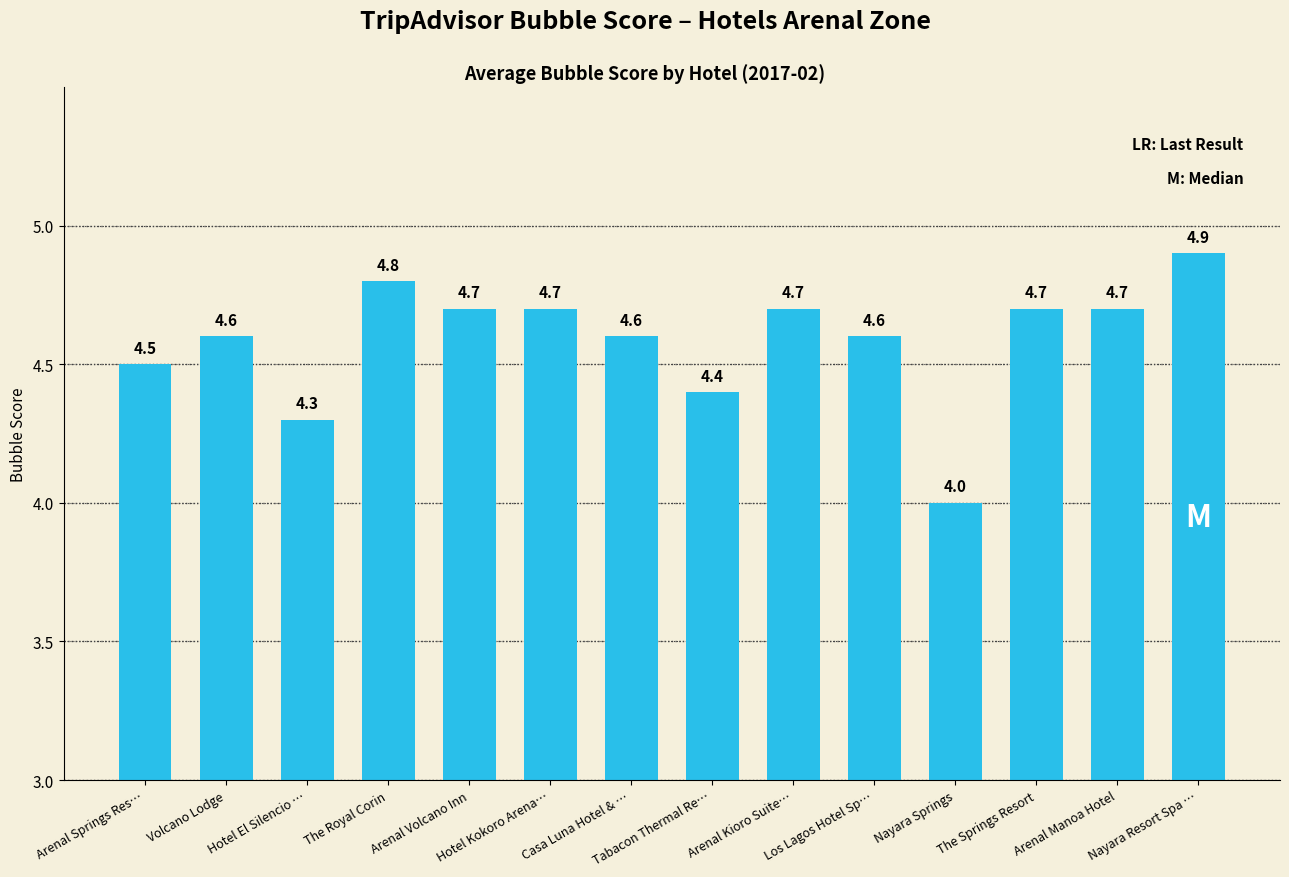

Reading left to right, list all the values displayed in this chart.

4.5	4.6	4.3	4.8	4.7	4.7	4.6	4.4	4.7	4.6	4.0	4.7	4.7	4.9